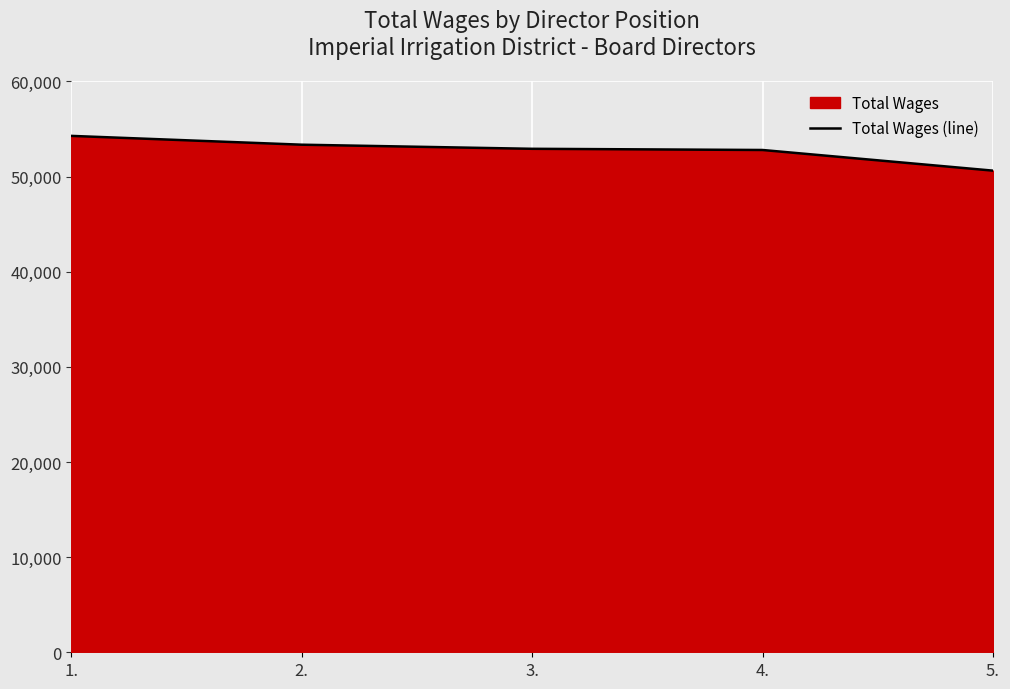

What is the value of the 4th point from the left?

52789